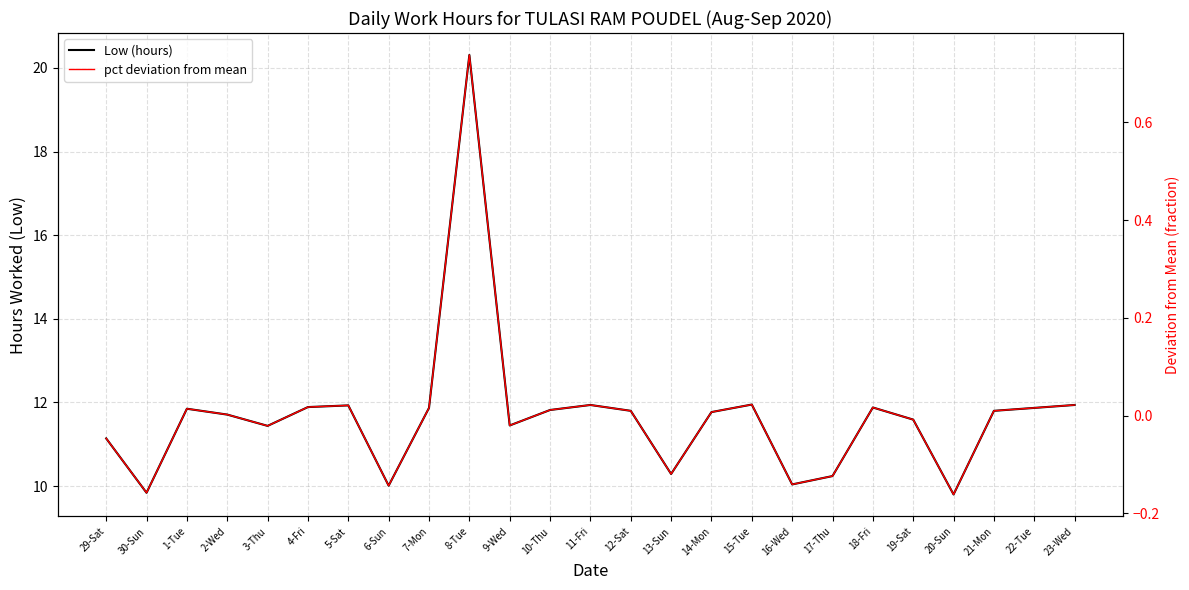

What position from the right is 20-Sun?

4